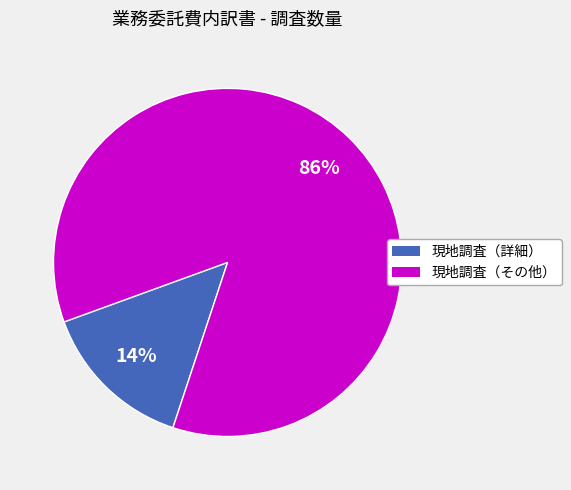

Is there a majority slice in this chart?

Yes